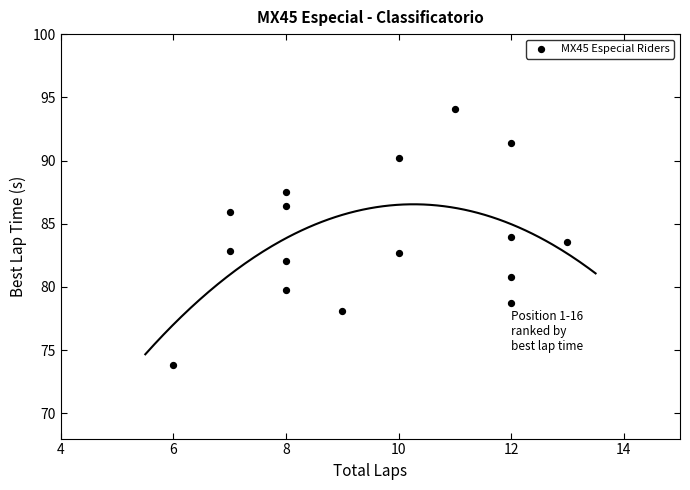

What is the range of X values (max minus min)?

7.0